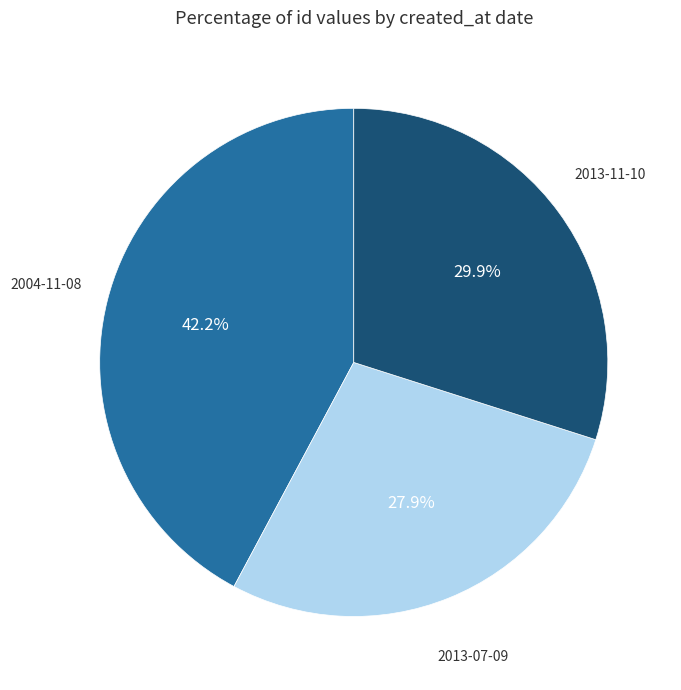

To the nearest percent, what is the difference between the largest and smallest slice percentages?

14%